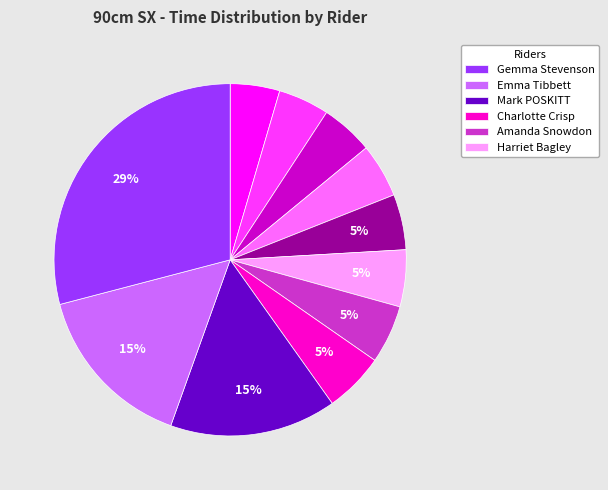

Does any single category account for the majority?

No